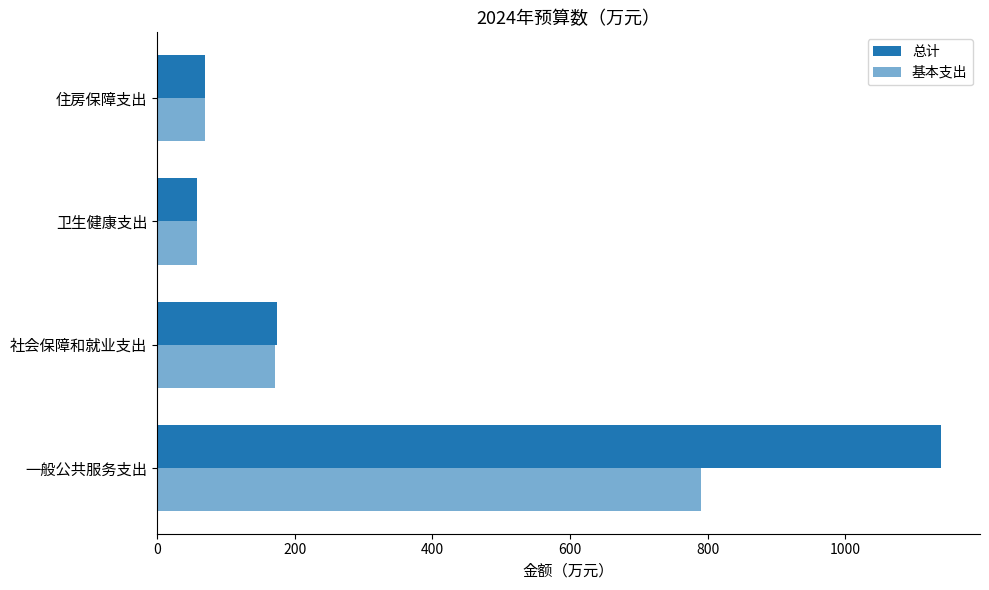

Reading right to left, transcribe all the data shown in this chart.

总计: 69.9	58.2	174.7	1138.5
基本支出: 69.9	58.2	171.2	790.5